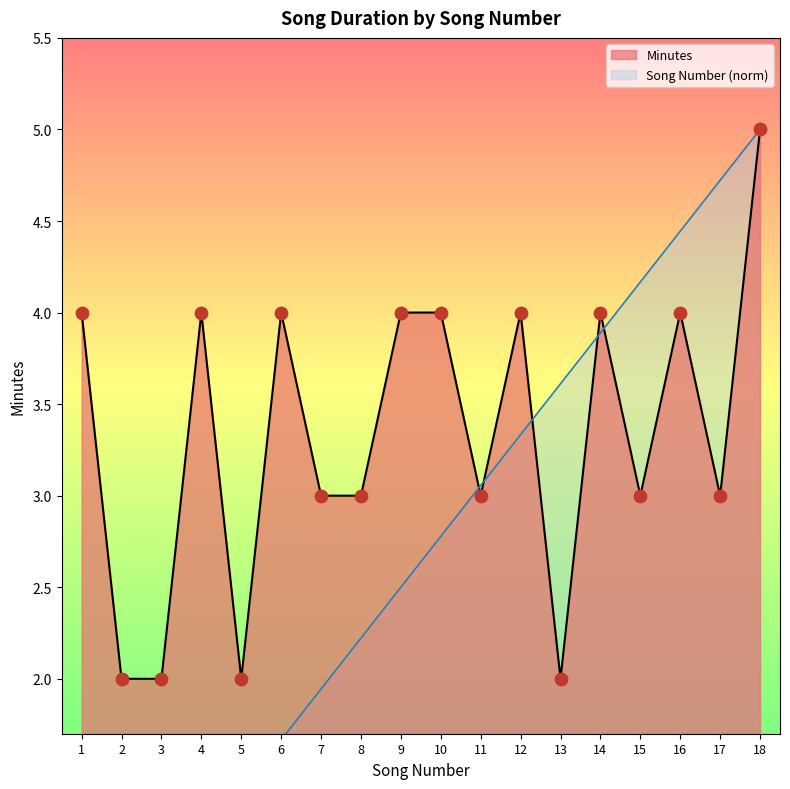

Which series reaches the minimum Y coordinate?

Song Number